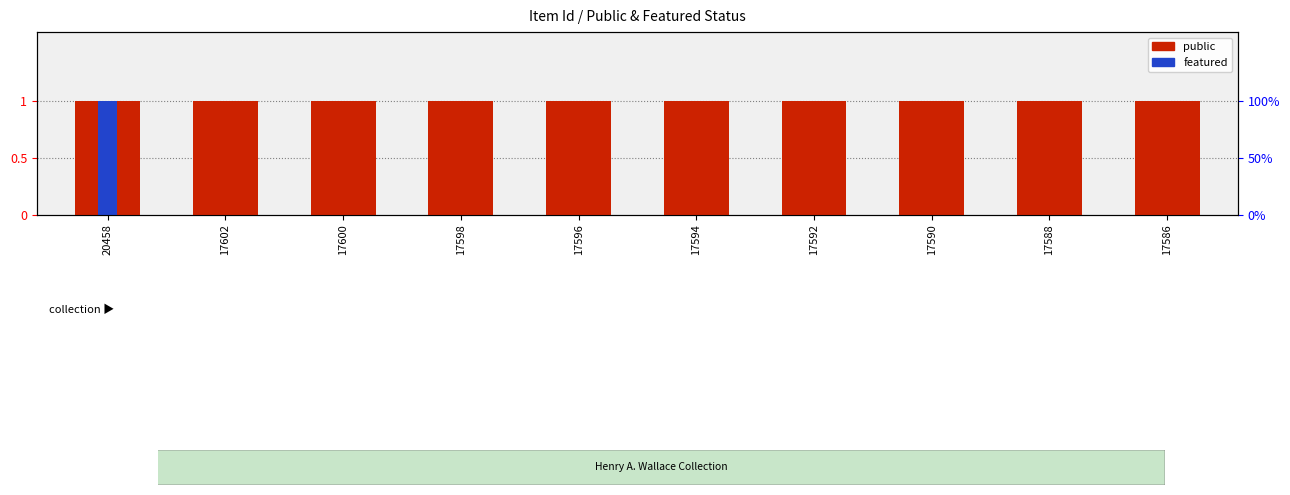

How many groups of bars are there?

10